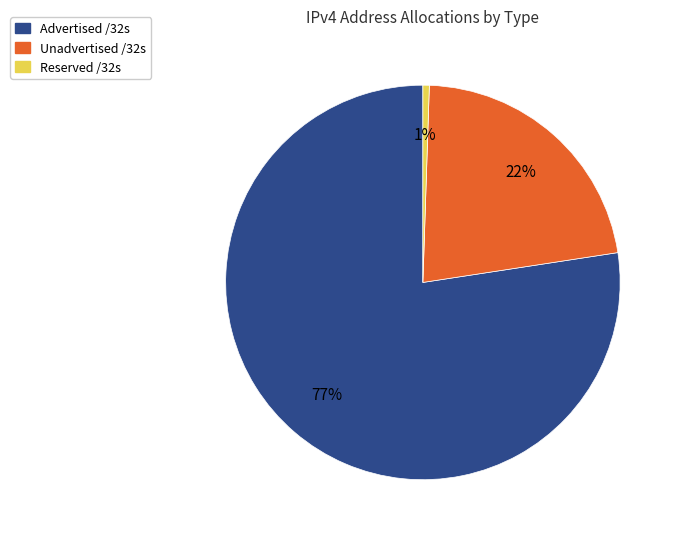

Between Unadvertised /32s and Advertised /32s, which is larger?

Advertised /32s